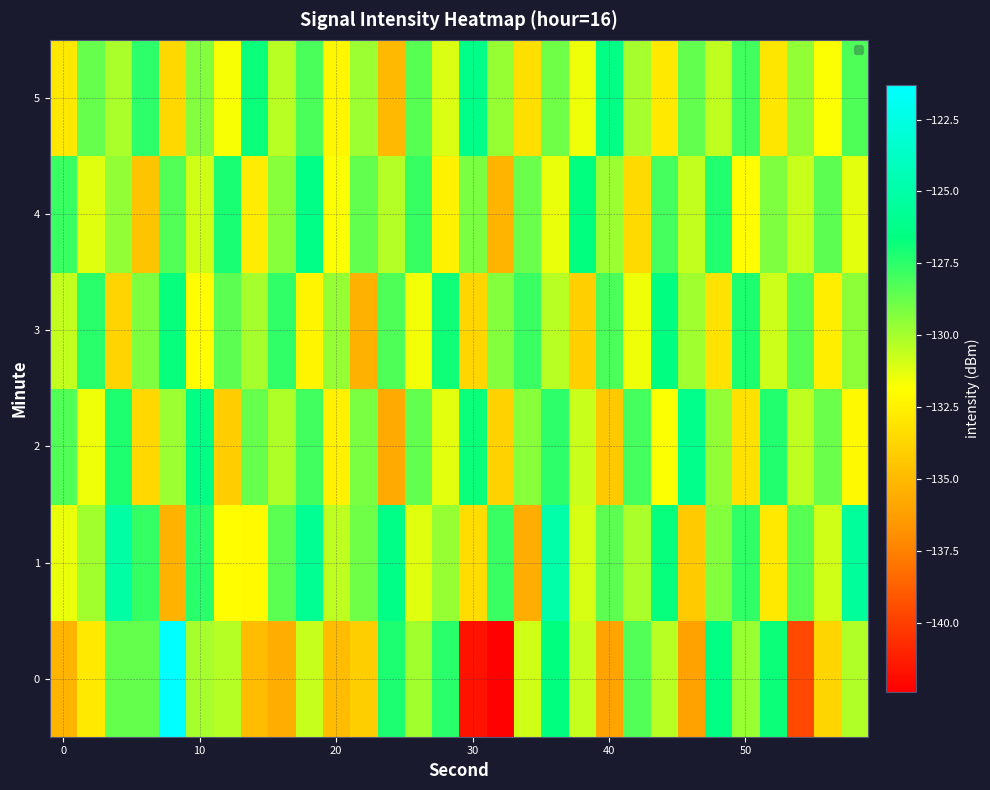

How many series are shown in this chart?

6